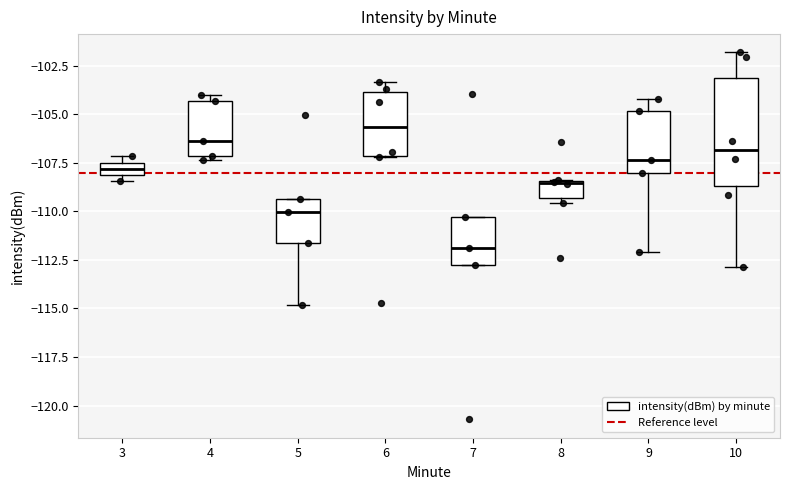

Comparing the boxes themselves (not the whiskers), which one is the tallest?

10